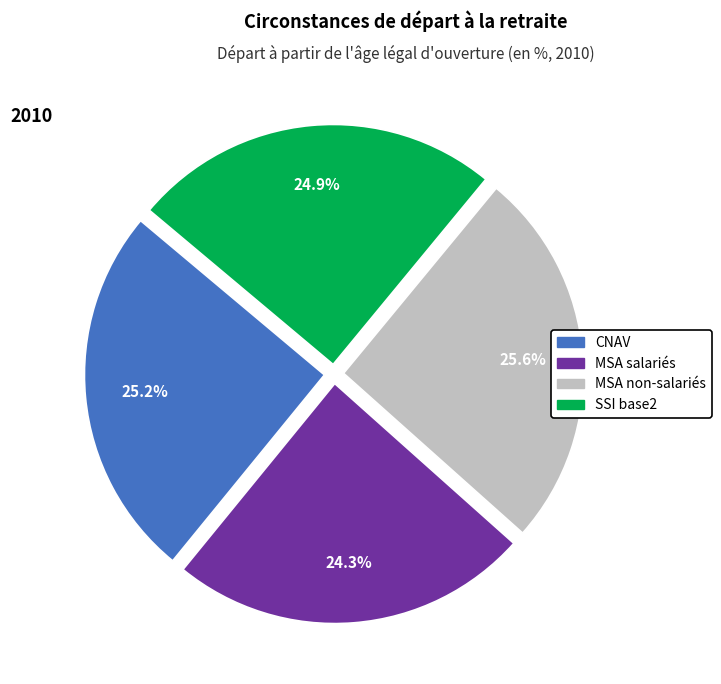

Count the number of slices in the pie.

4